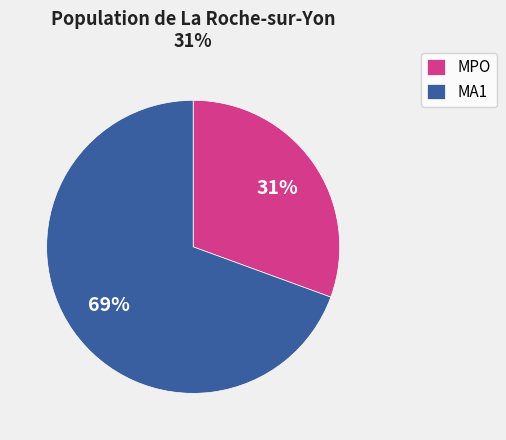

What is the ratio of the value at MPO to the value at MA1?

0.4